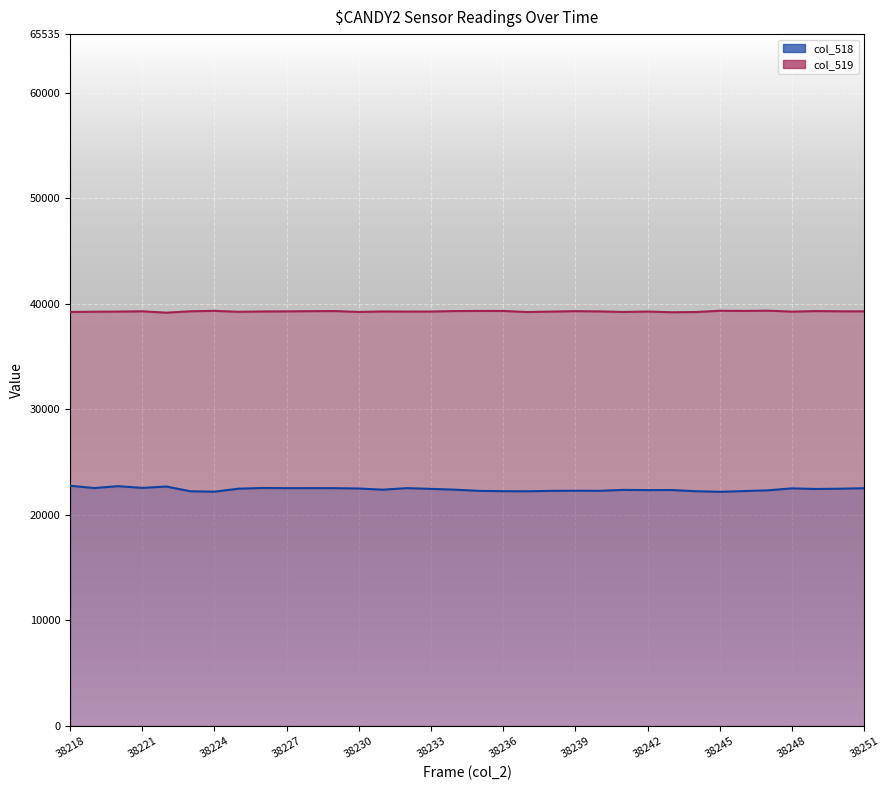

Does the chart display data point markers on the line(s)?

No